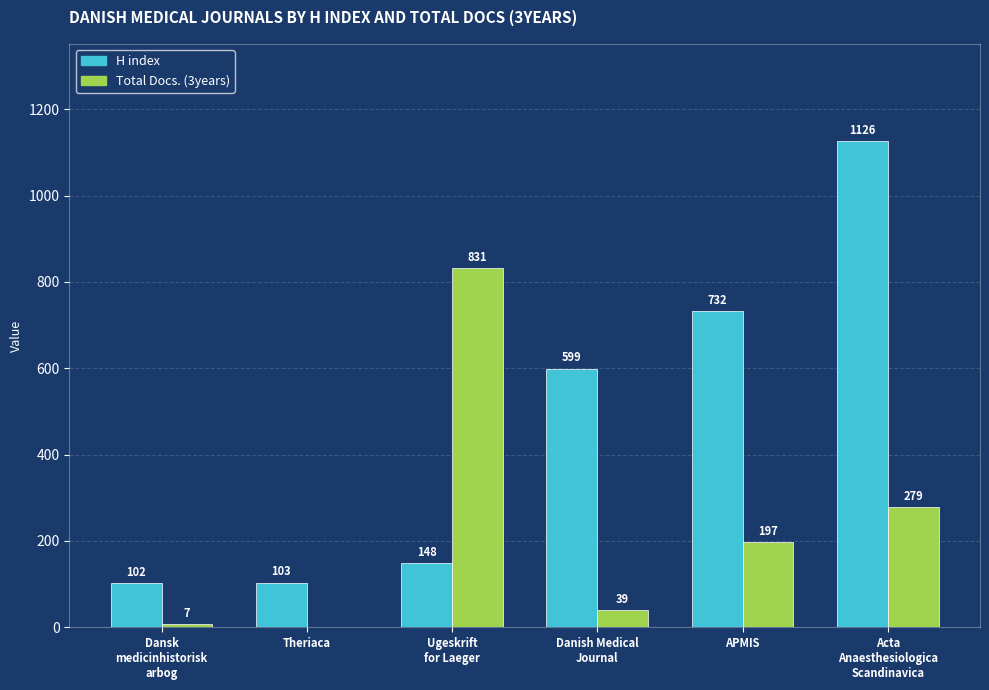

What is the sum of the H index values at Danish Medical
Journal and Acta
Anaesthesiologica
Scandinavica?

1725